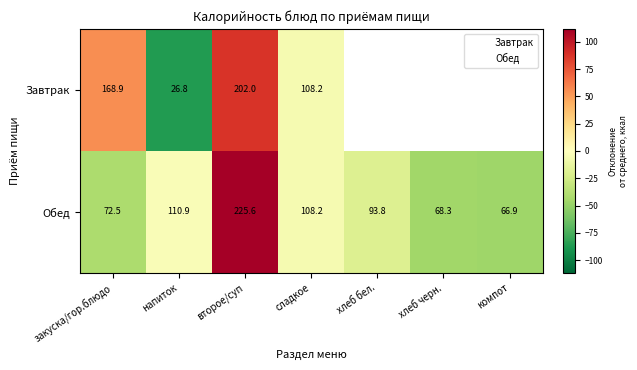

Which series has the widest spread of values?

Завтрак